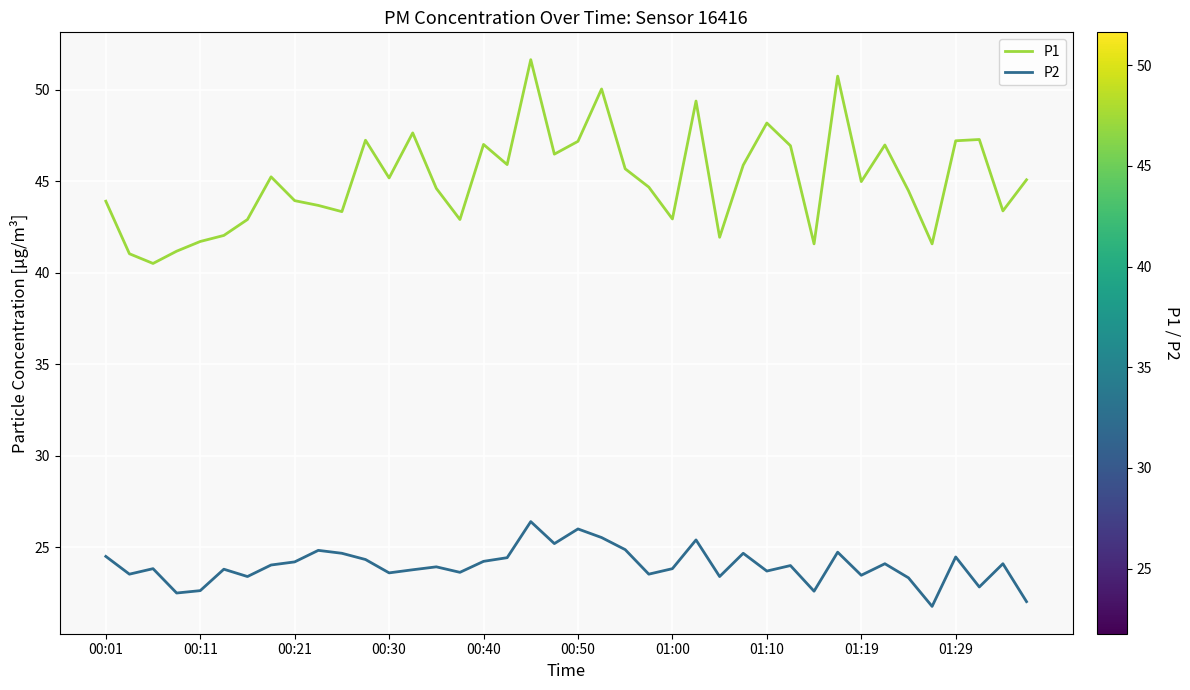

Which series has the largest range (max minus min)?

P1